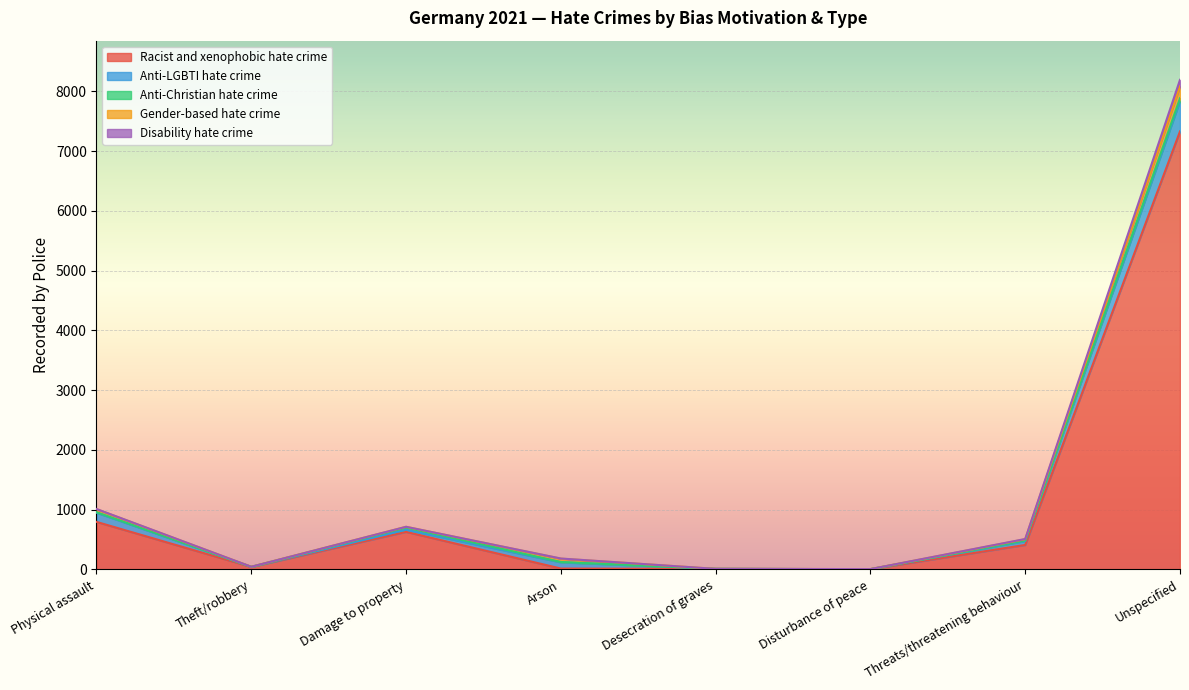

True or false: Disability hate crime has more than 1 points higher than both neighbors.

False